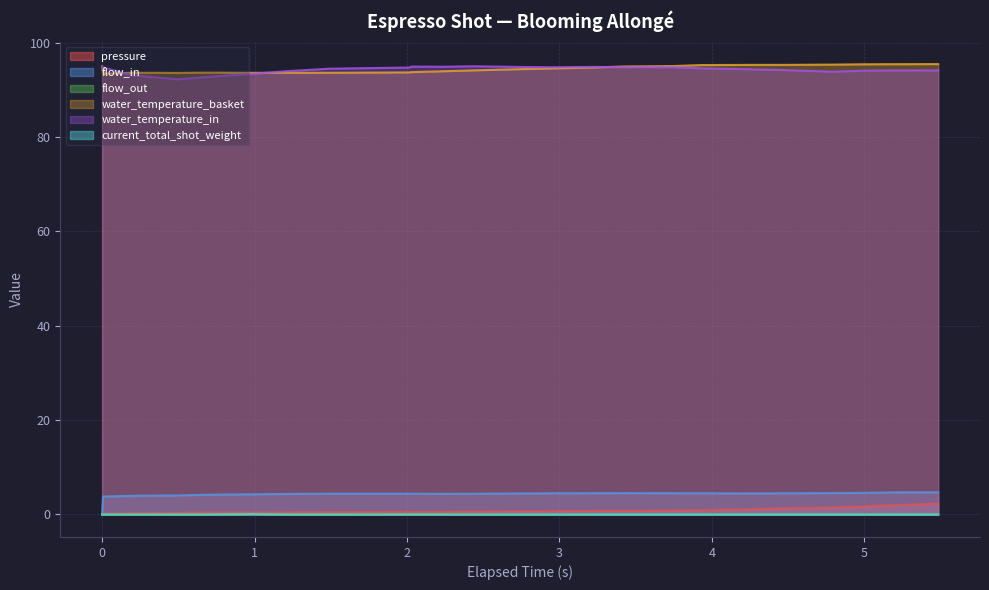

True or false: water_temperature_basket and flow_in cross at least once.

False